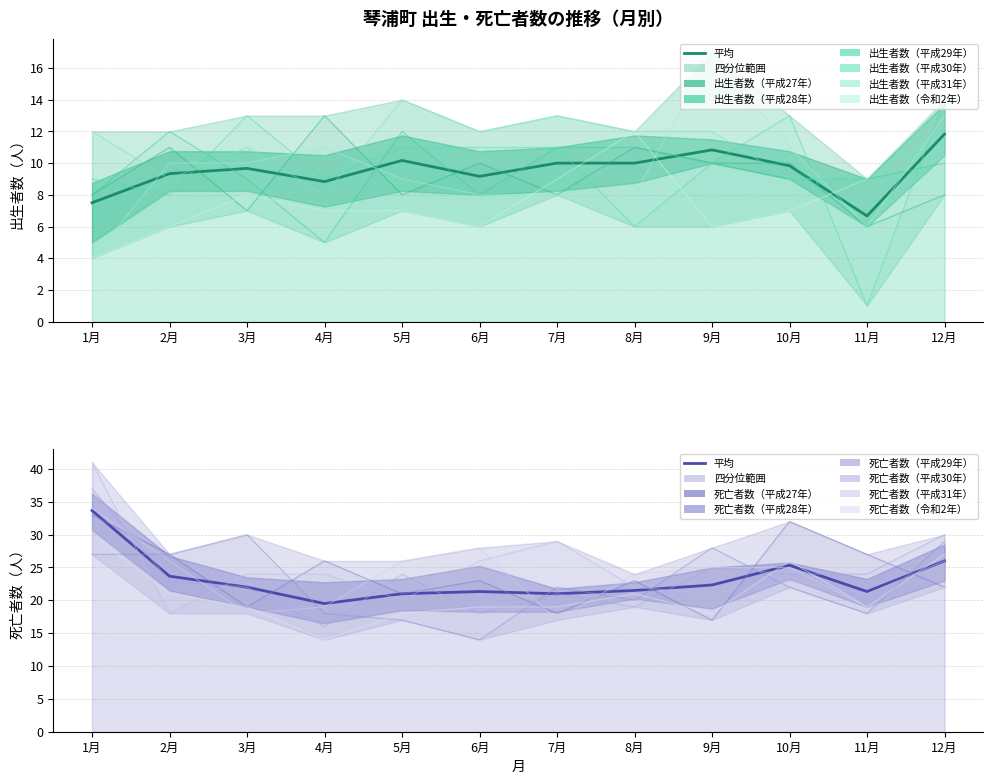

At which label does 出生者数（平成29年） reach its peak?

12月